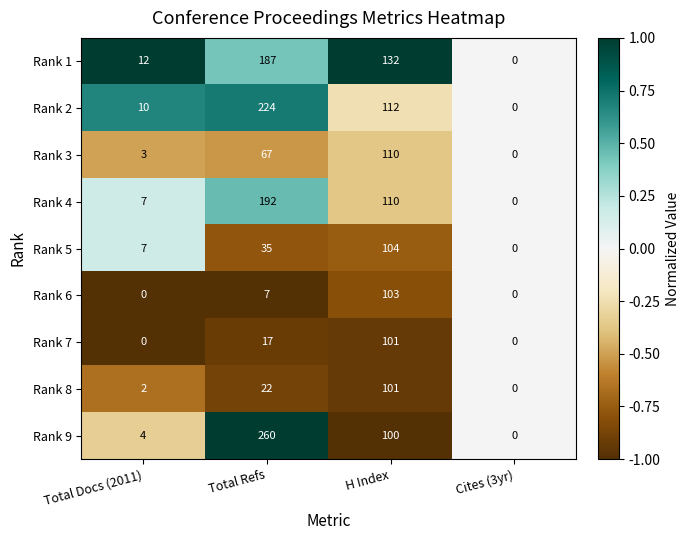

At which label is Rank 5 closest to 52?

Total Refs